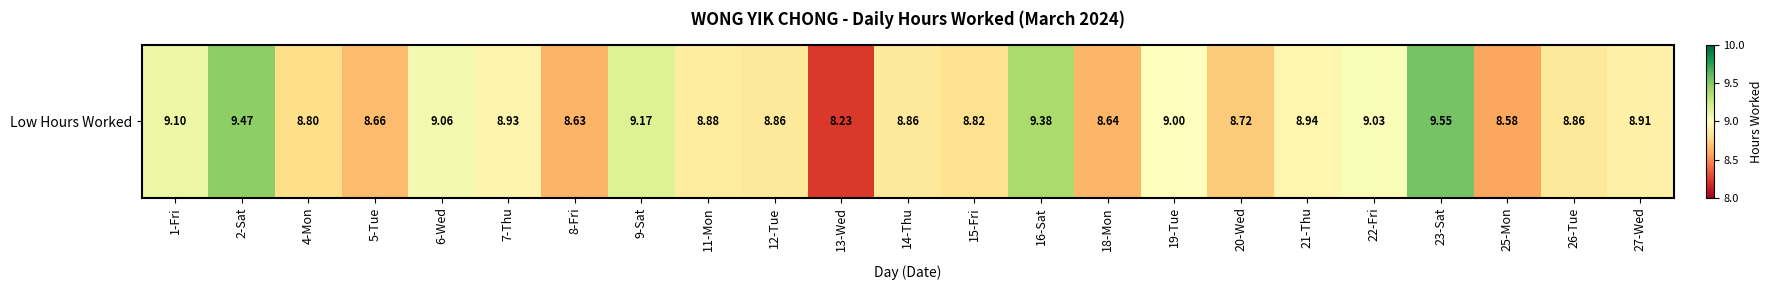

Is it true that the value at 4-Mon is 3.8?

False